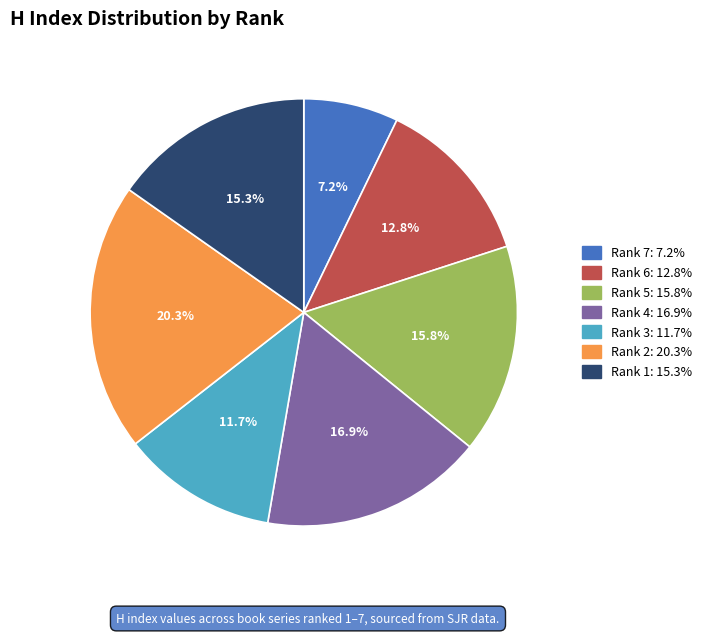

What is the largest slice in the pie chart?

Rank 2